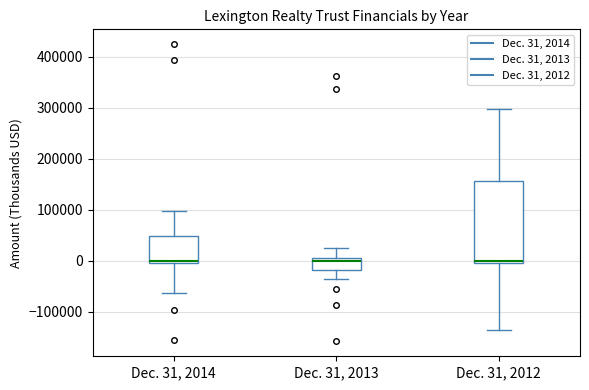

Reading left to right, transcribe this box plot: for each box, give where its median line is, the range the box spans, and where its two whiskers end, as read against the y-axis. The values are not printed on the chart, so give them approximately, as read against the axis.

Dec. 31, 2014: median 0 (just above the box's lower edge), box 0 to 50000, whiskers -60000 to 100000
Dec. 31, 2013: median 0, box -20000 to 10000, whiskers -40000 to 30000
Dec. 31, 2012: median 0 (just above the box's lower edge), box 0 to 160000, whiskers -130000 to 300000